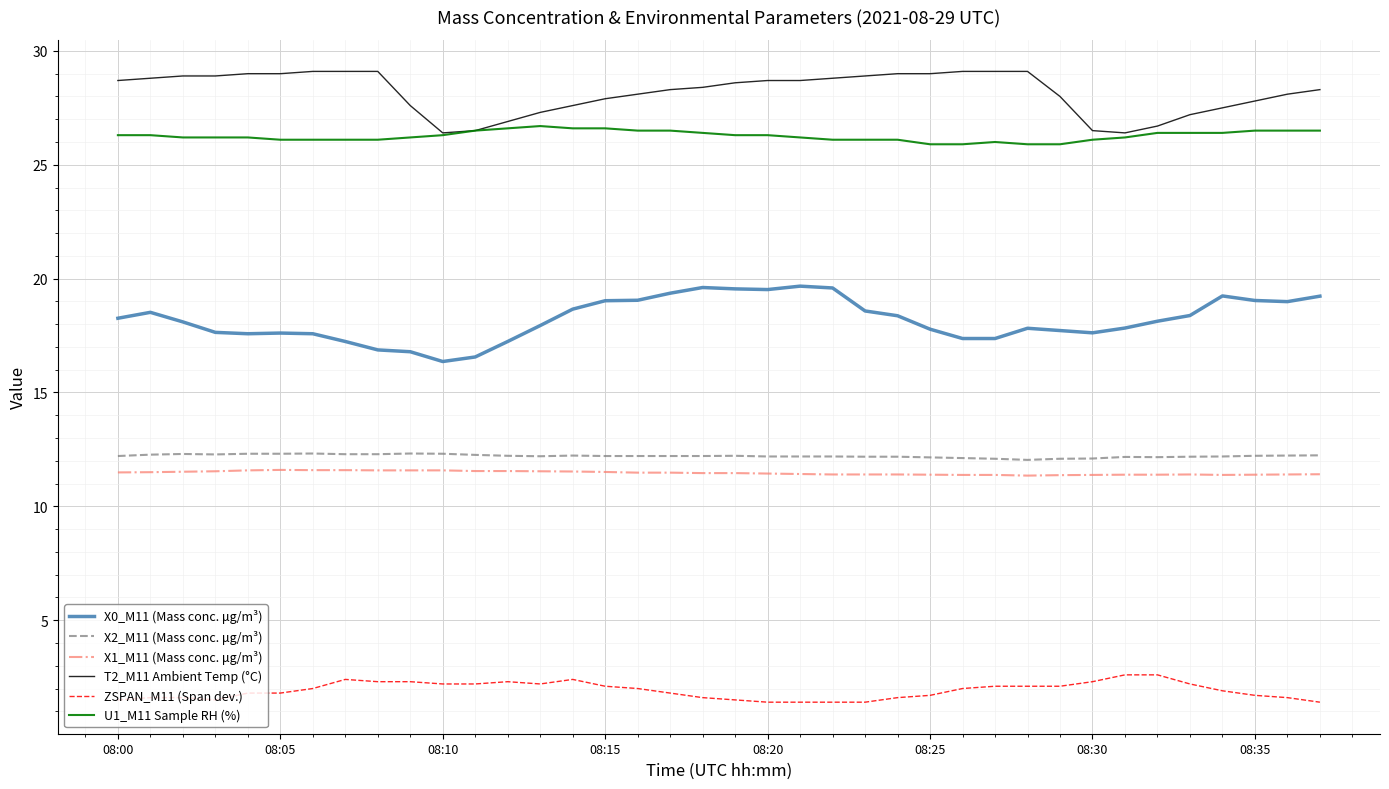

Does the chart display data point markers on the line(s)?

No